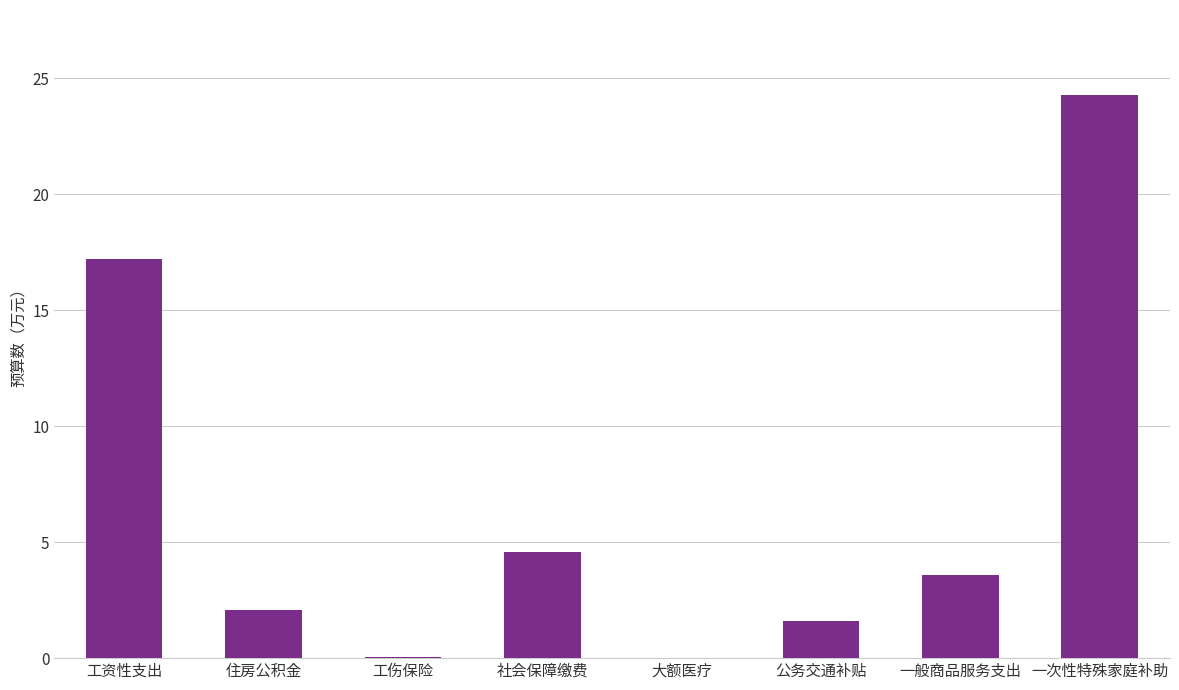

Which category has the highest value across all series?

一次性特殊家庭补助